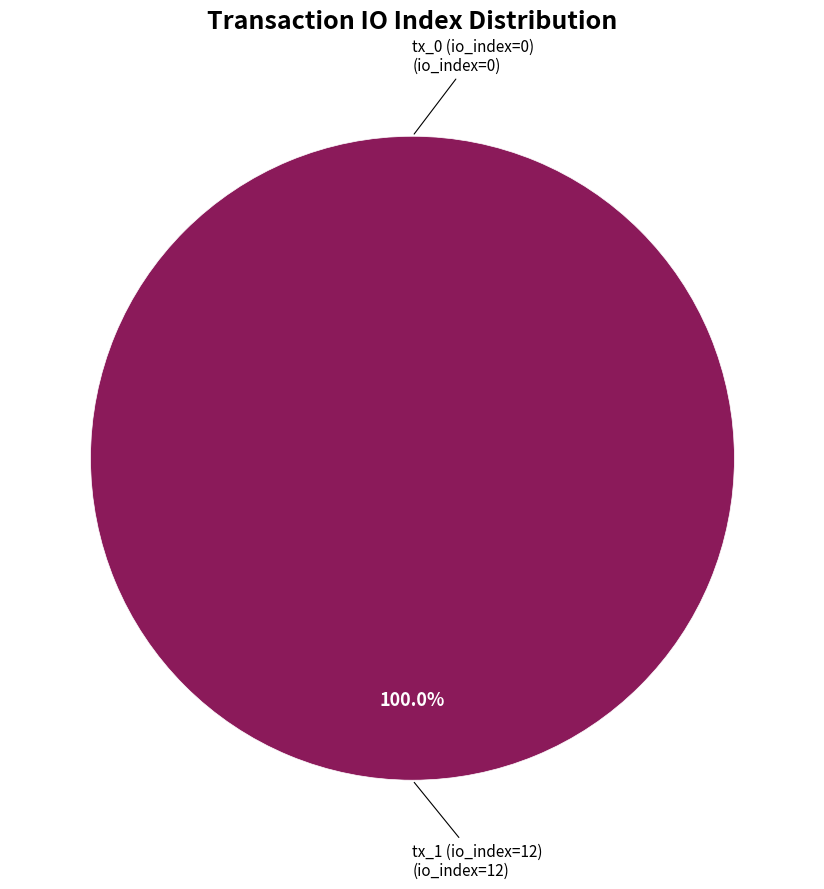

What percentage is the tx_1 (io_index=12) slice, to the nearest percent?

100%